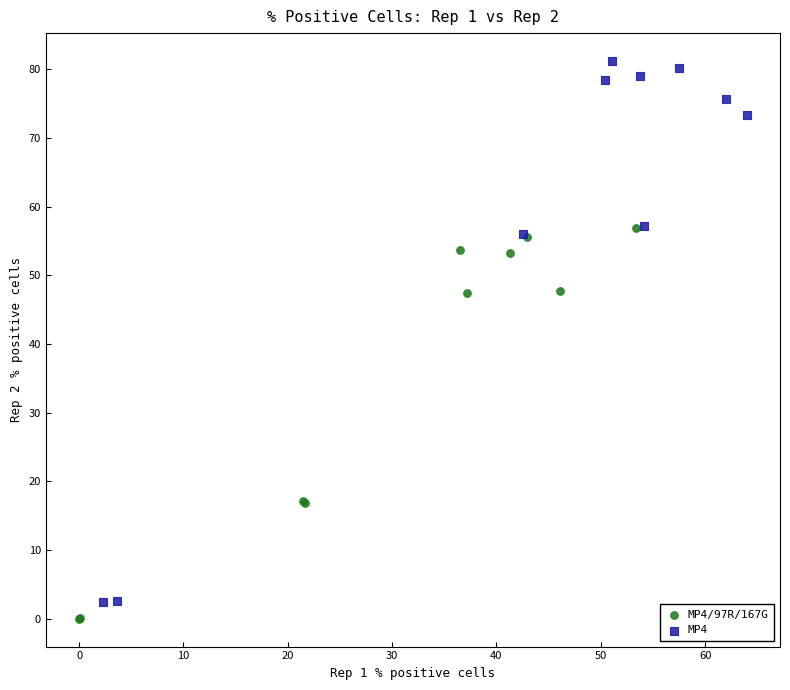

Which series has the widest spread of Y values?

MP4